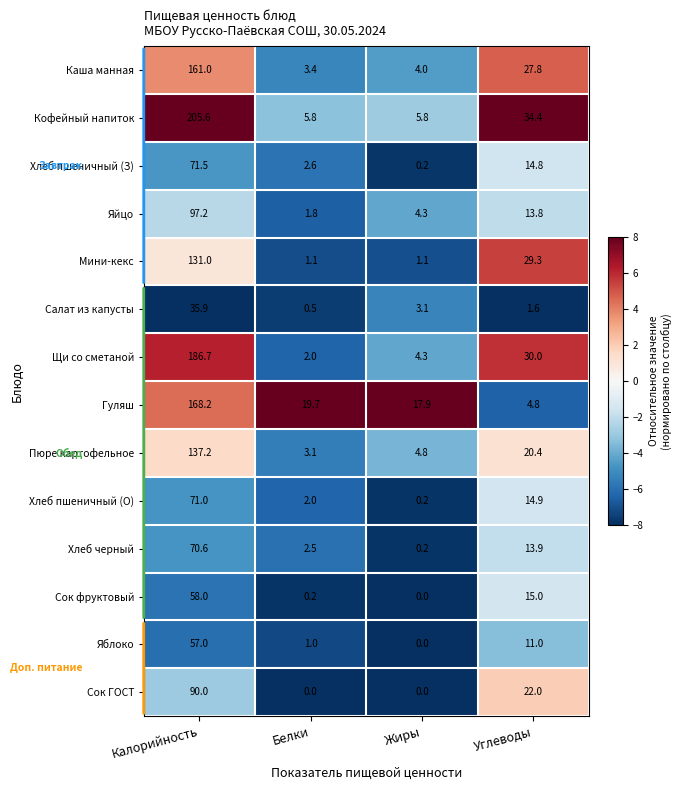

The value of Яблоко at Калорийность is 30.5. True or false?

False